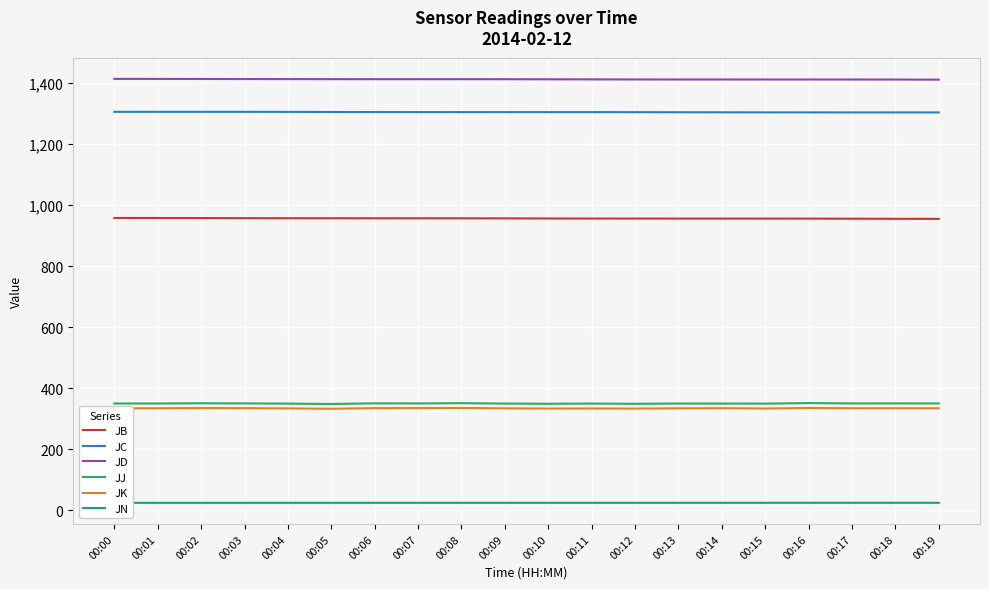

Which series has the widest spread of values?

JJ